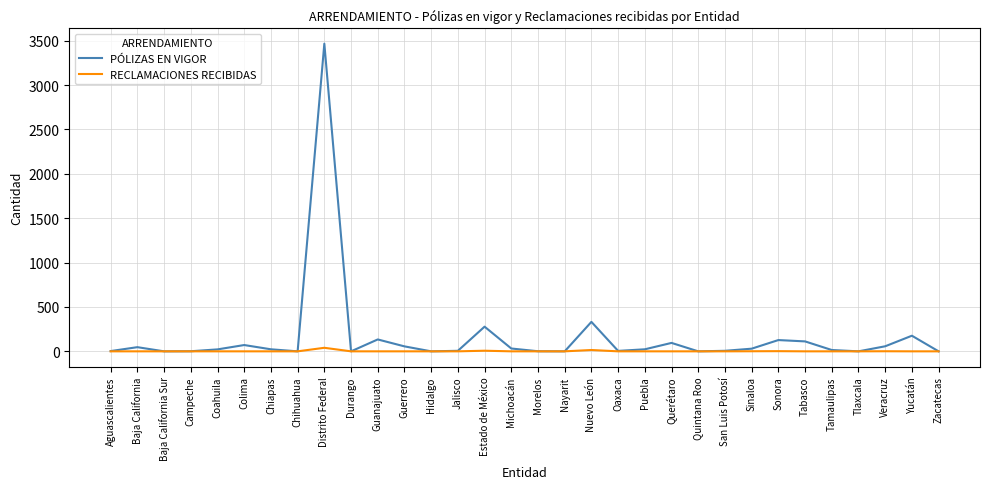

Which category has the highest value across all series?

Distrito Federal